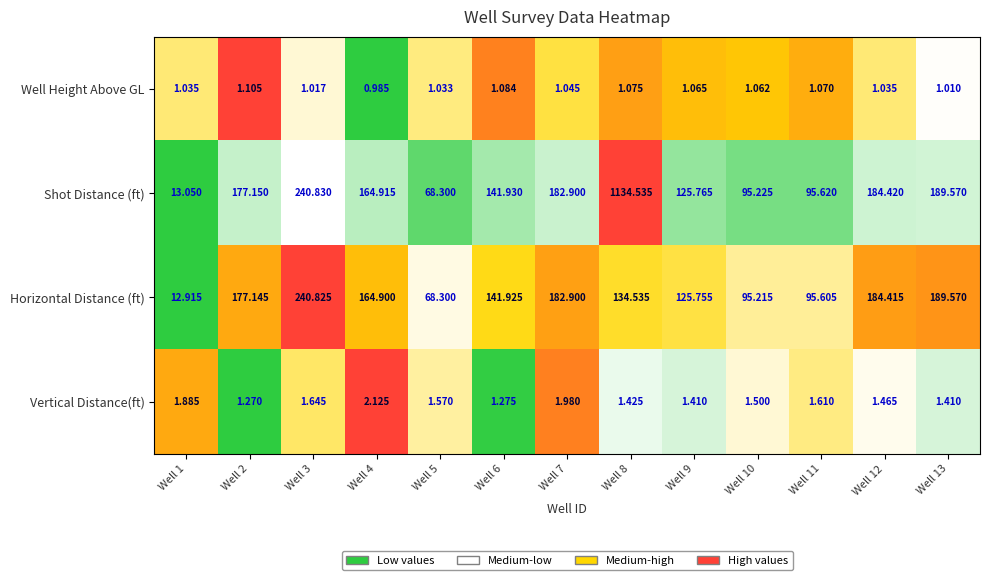

Between Well 5 and Well 10, which series saw the biggest shift?

Shot Distance (ft)